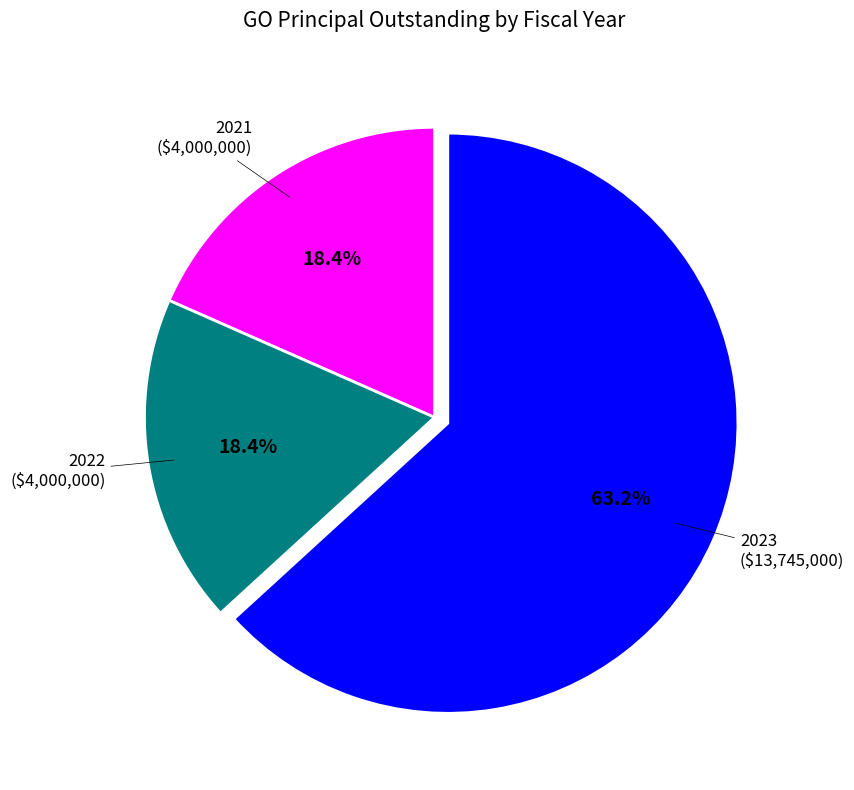

To the nearest percent, what percentage of the pie is 2022?

18%